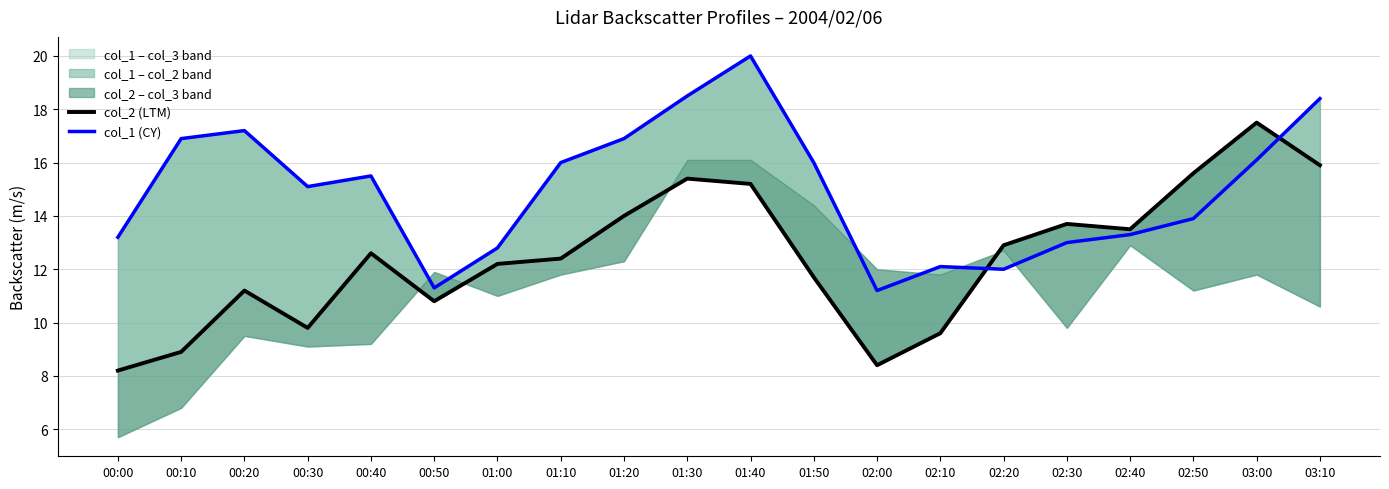

What is the maximum value for col_1 (CY)?

20.0